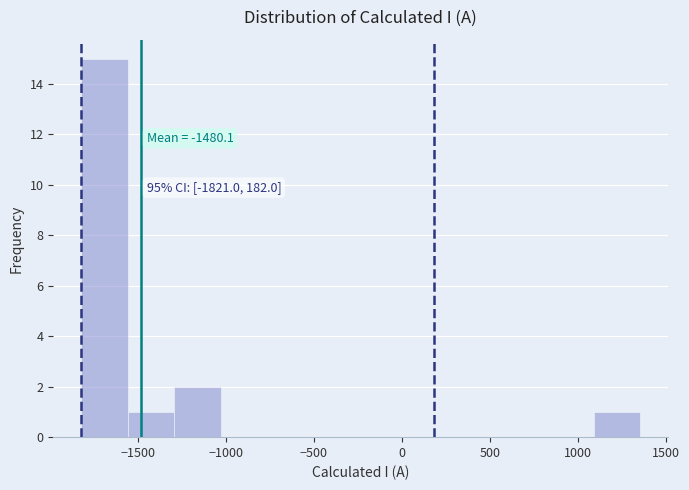

Which range on the x-axis has the tallest bar?

-1800 to -1550